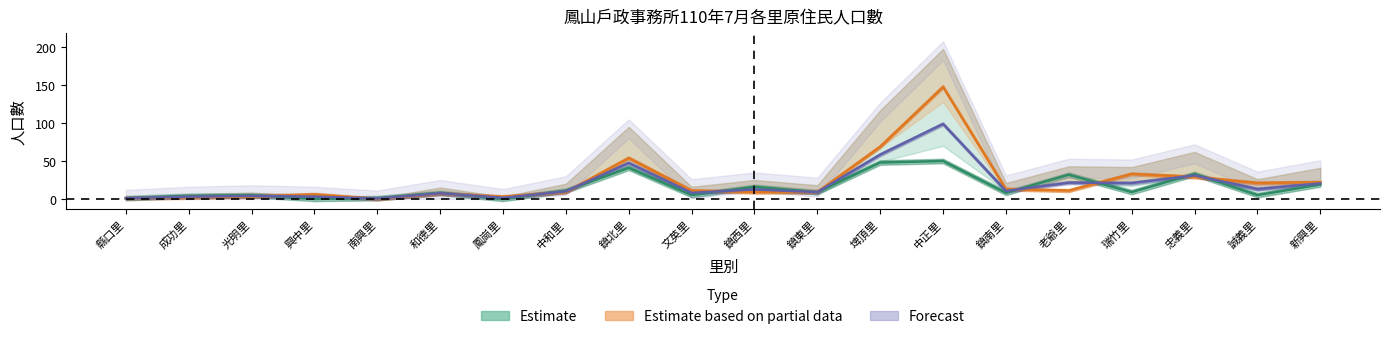

How many values in Estimate are above zero?

18